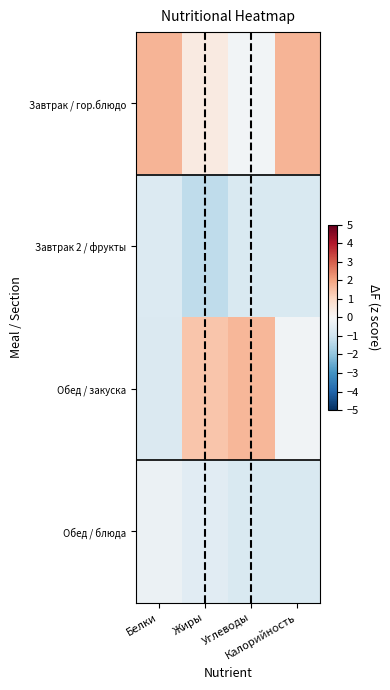

Rank the series at Белки from lowest to highest value.

Обед / закуска, Завтрак 2 / фрукты, Обед / блюда, Завтрак / гор.блюдо